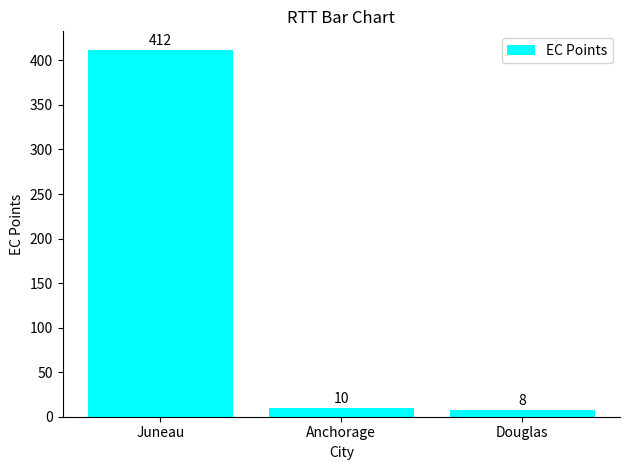

How many bars are there in total?

3